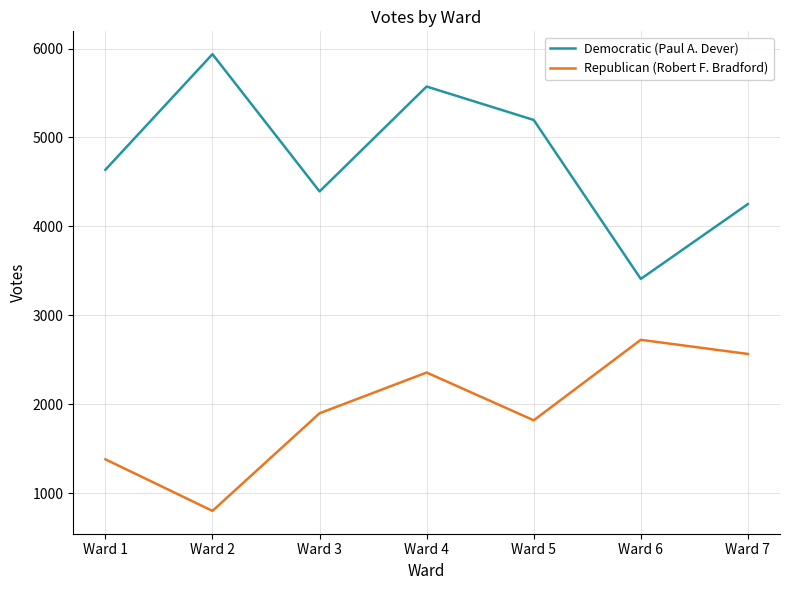

At how many categories does at least one series exceed 4080?

6